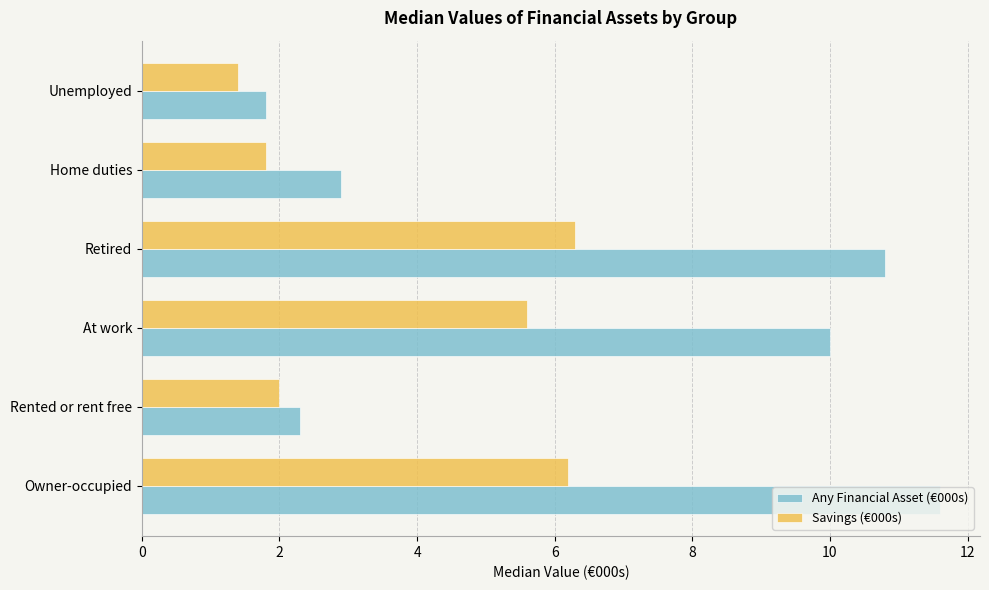

Is the value of Any Financial Asset (€000s) at Owner-occupied greater than the value of Savings (€000s) at Home duties?

Yes